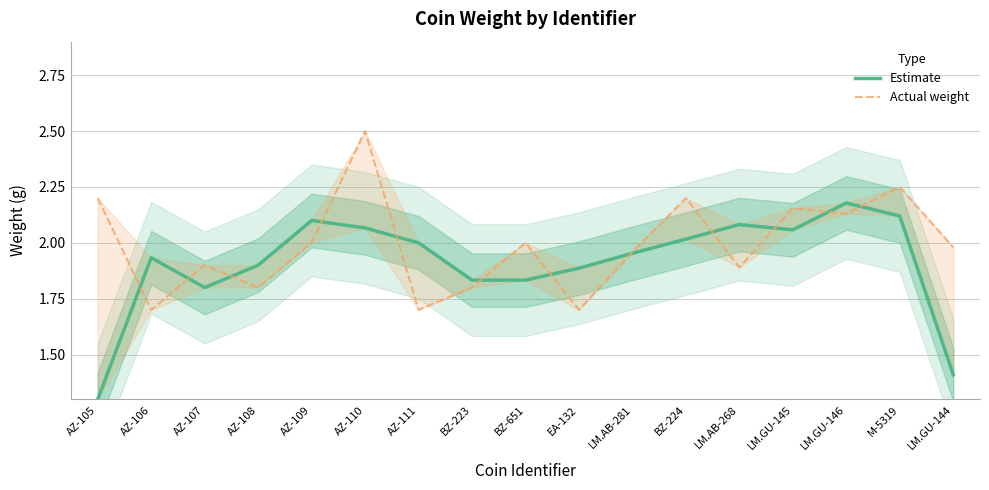

What is the average value of the Estimate series?

1.9